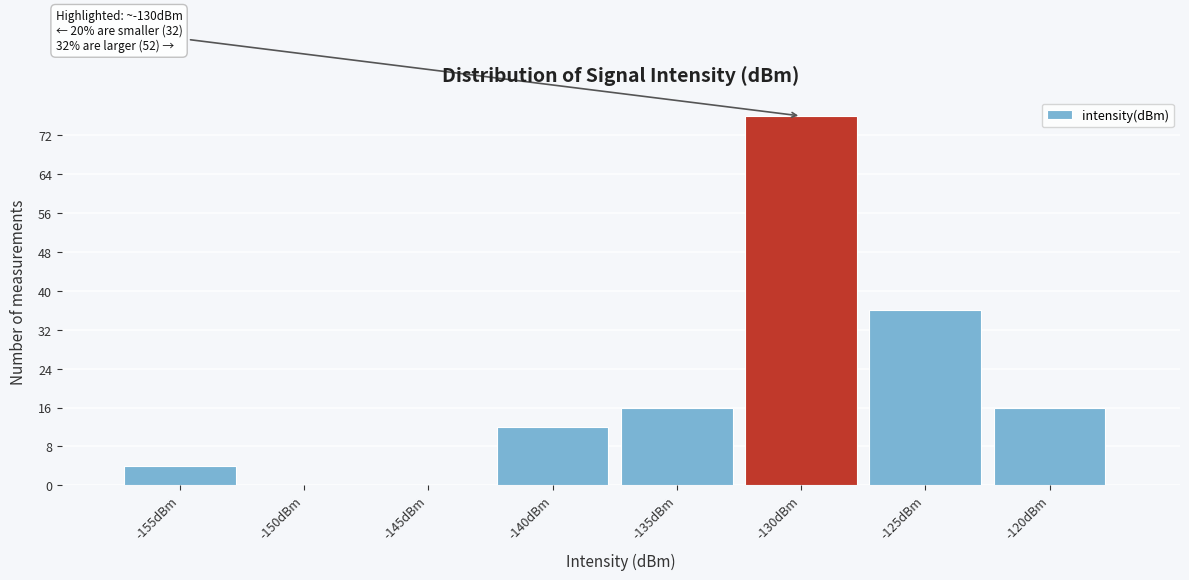

Reading right to left, extract all data points from this chart.

-120dBm=16	-125dBm=36	-130dBm=76	-135dBm=16	-140dBm=12	-145dBm=0	-150dBm=0	-155dBm=4